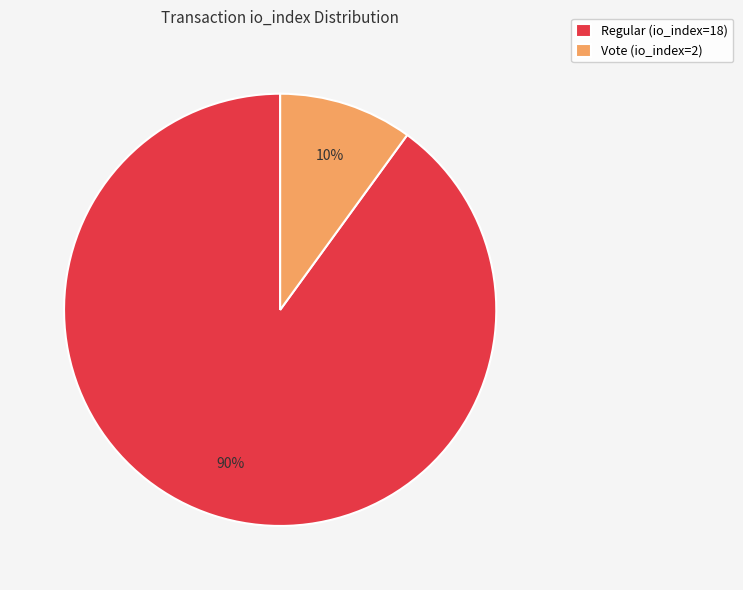

Is Vote (io_index=2) the majority of the pie?

No